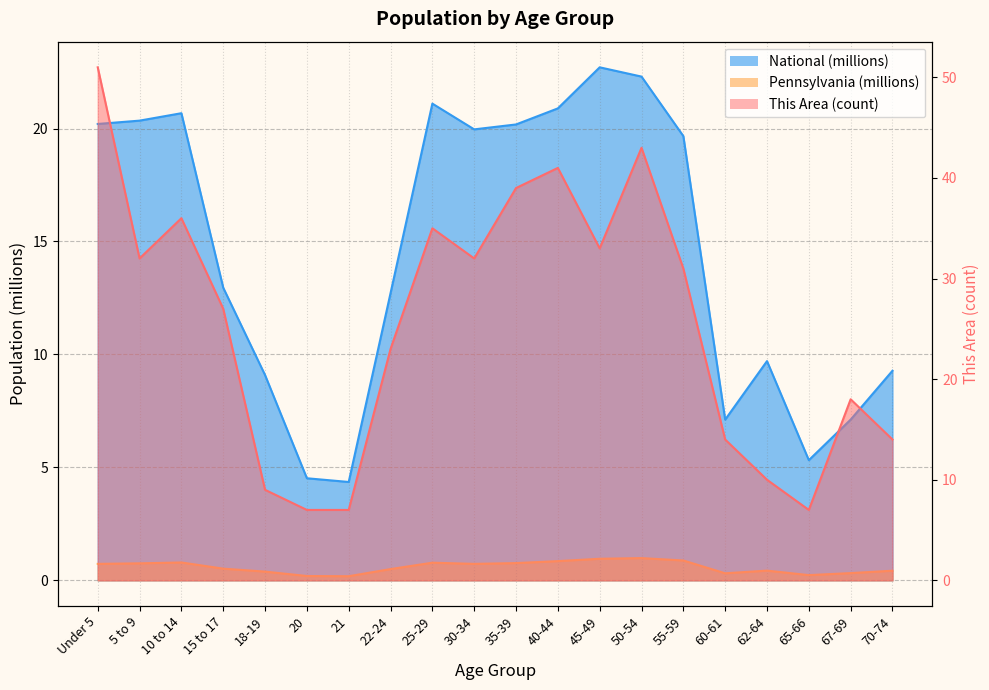

How many interior local peaks does the National series have?

4